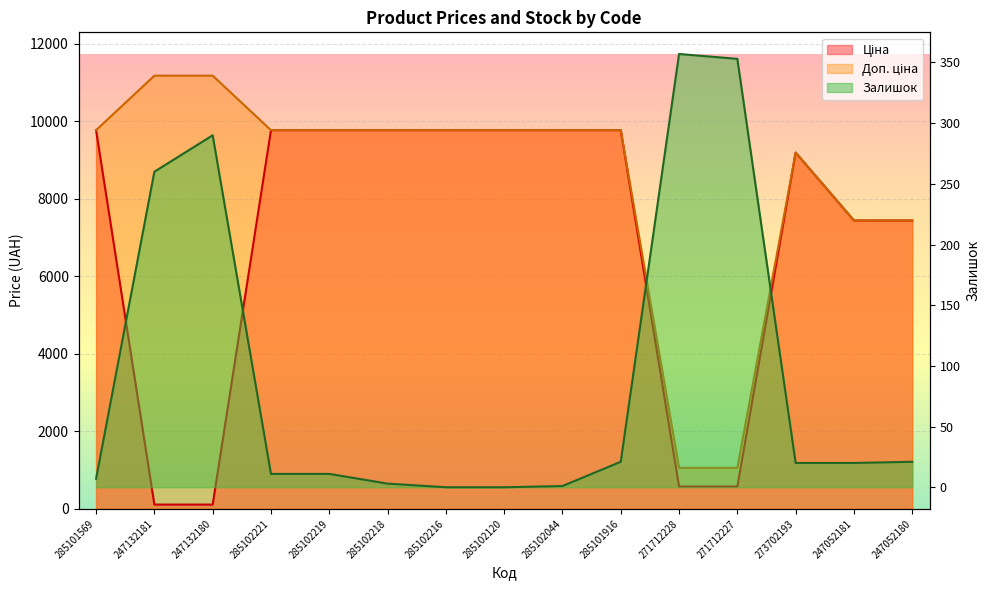

What are all the series names shown in the legend?

Ціна, Доп. ціна, Залишок